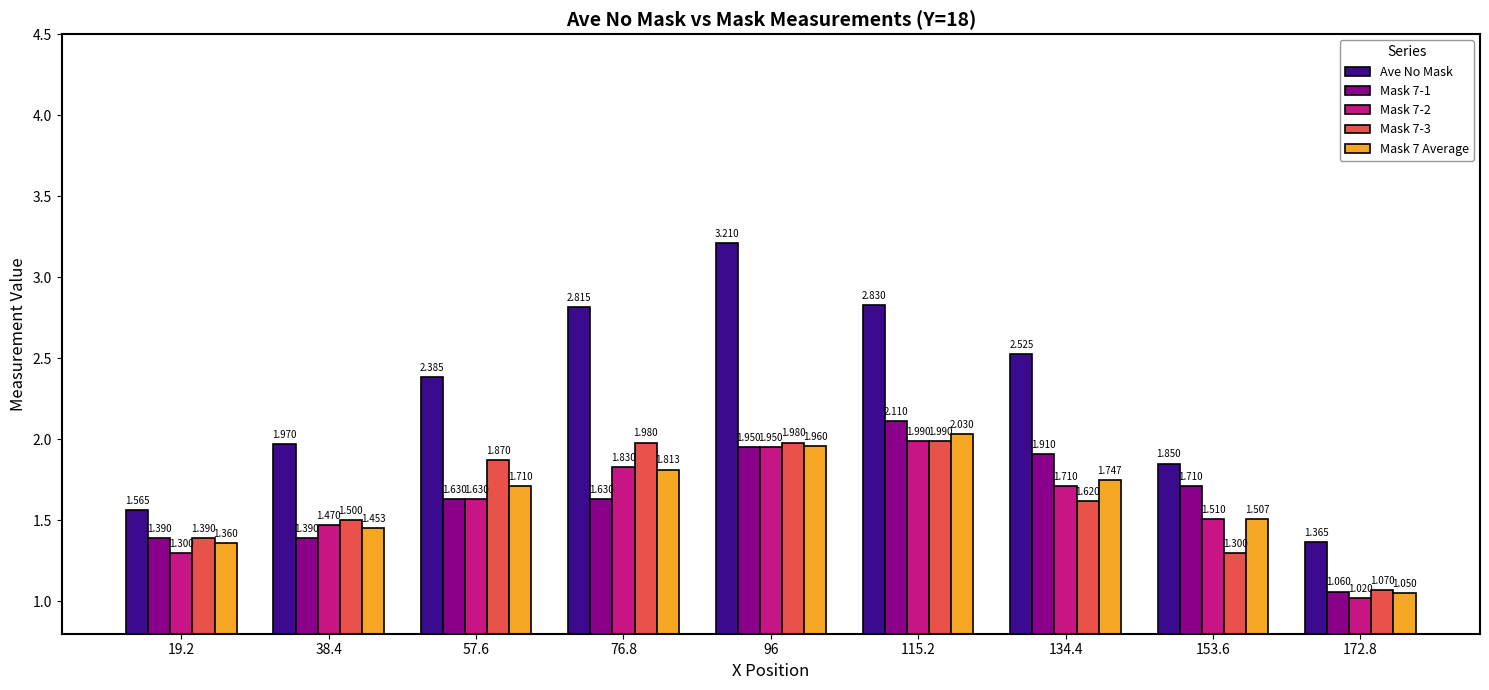

What is the sum of all Mask 7-1 values?

14.8